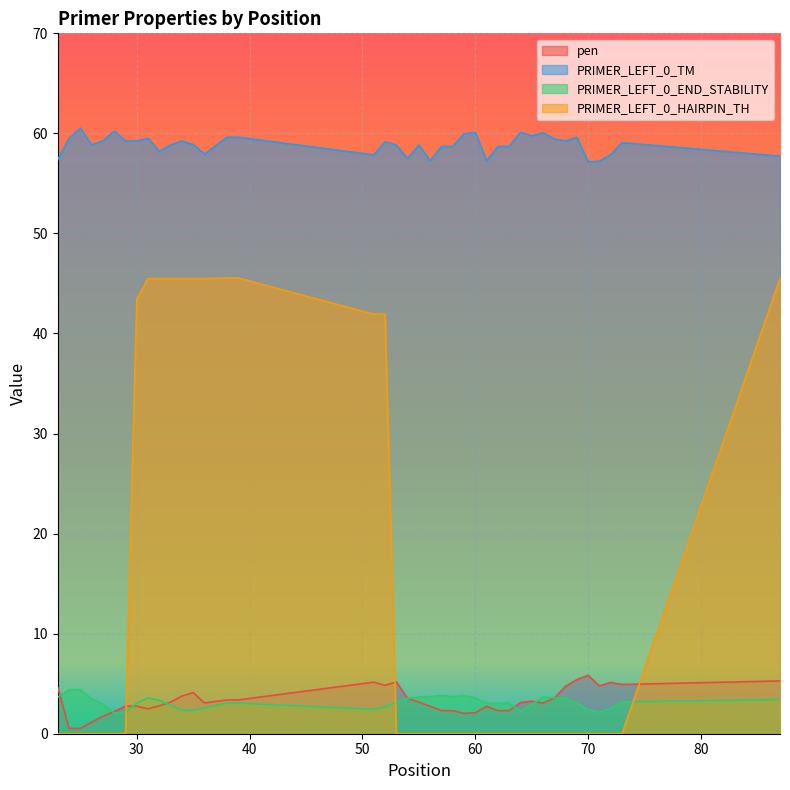

Reading left to right, transcribe all the data shown in this chart.

pen: 4.6	0.5	0.5	1.2	1.7	2.2	2.7	2.7	2.5	2.8	3.2	3.8	4.1	3.1	3.4	3.4	5.2	4.8	5.2	3.5	3.2	2.7	2.3	2.3	2.0	2.1	2.7	2.3	2.3	3.1	3.3	3.1	3.6	4.7	5.4	5.8	4.8	5.1	4.9	5.3
PRIMER_LEFT_0_TM: 57.4	59.5	60.5	58.8	59.3	60.2	59.3	59.3	59.5	58.2	58.8	59.2	58.9	57.9	59.6	59.6	57.8	59.2	58.8	57.5	58.8	57.3	58.7	58.7	60.0	60.1	57.3	58.7	58.7	60.1	59.7	60.1	59.4	59.3	59.6	57.2	57.2	57.9	59.1	57.7
PRIMER_LEFT_0_END_STABILITY: 3.7	4.4	4.4	3.5	3.0	2.1	2.1	3.1	3.6	3.3	2.8	2.3	2.3	2.6	3.1	3.1	2.4	2.7	3.2	3.5	3.7	3.7	3.8	3.7	3.8	3.6	3.1	3.1	3.1	2.3	2.9	3.7	3.6	3.6	3.1	2.4	2.1	2.6	3.2	3.4
PRIMER_LEFT_0_HAIRPIN_TH: 0.0	0.0	0.0	0.0	0.0	0.0	0.0	43.4	45.5	45.5	45.5	45.5	45.5	45.5	45.5	45.5	41.9	41.9	0.0	0.0	0.0	0.0	0.0	0.0	0.0	0.0	0.0	0.0	0.0	0.0	0.0	0.0	0.0	0.0	0.0	0.0	0.0	0.0	0.0	45.5